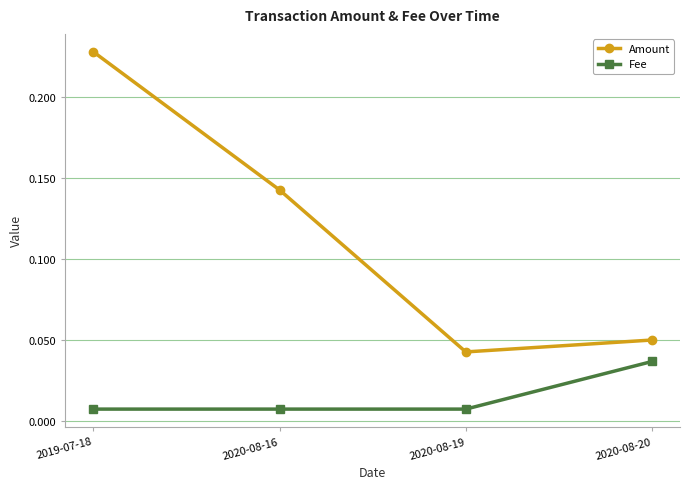

How many Fee values are between 0 and 1?

4